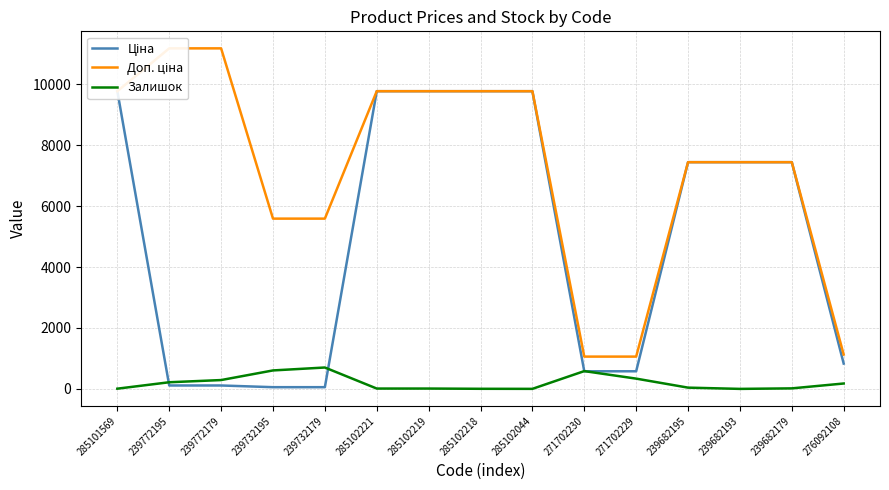

At 285101569, list the series in order from largest to smallest.

Ціна, Доп. ціна, Залишок